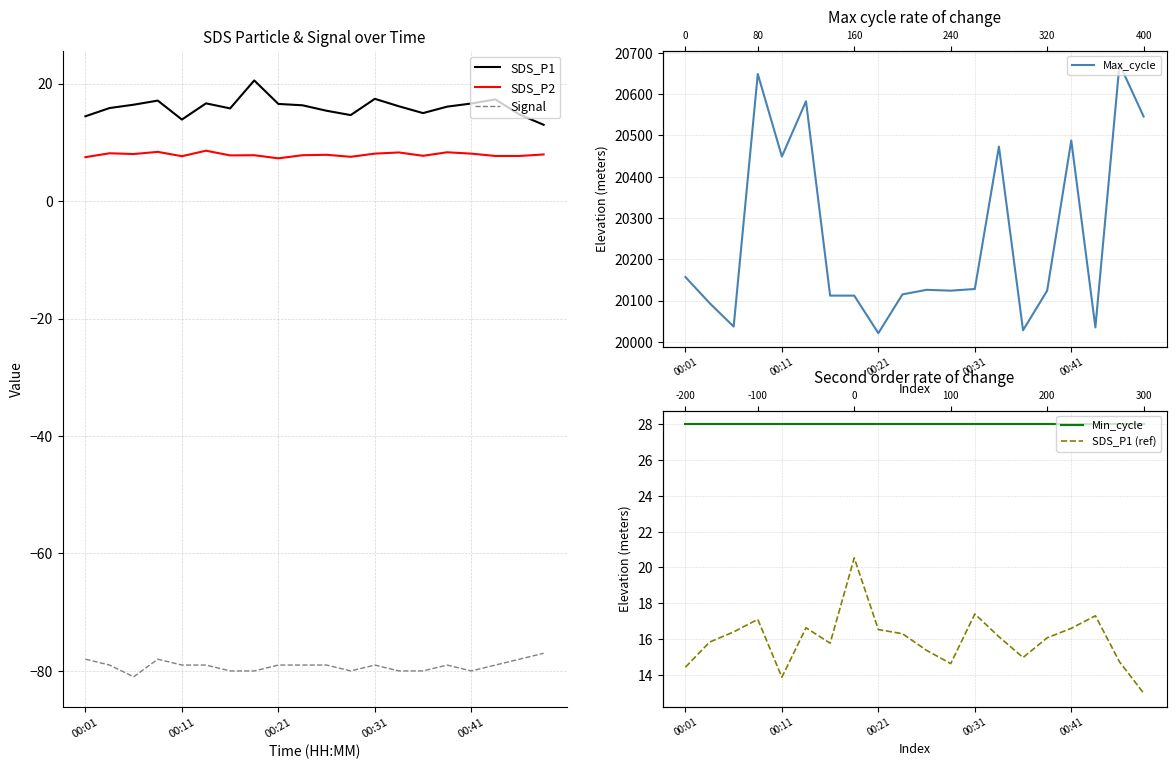

How many interior local valleys does the Max_cycle series have?

6